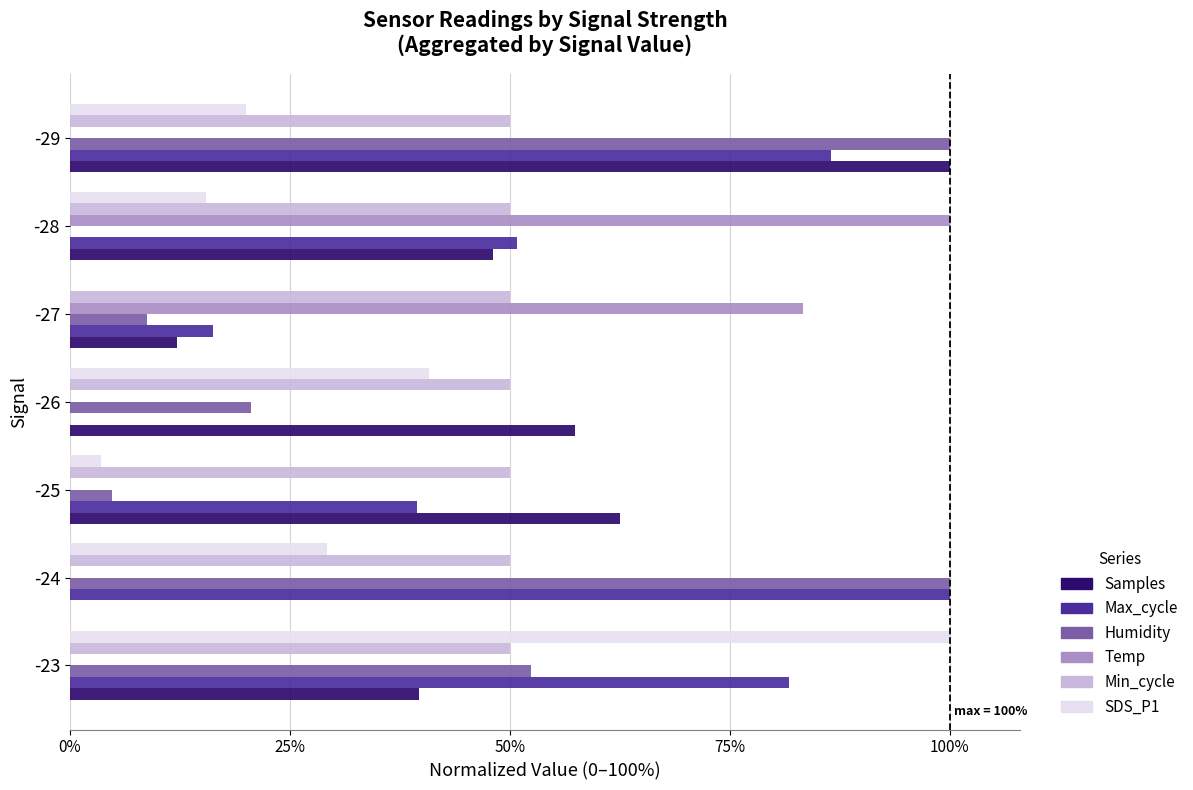

What are all the series names shown in the legend?

Samples, Max_cycle, Humidity, Temp, Min_cycle, SDS_P1